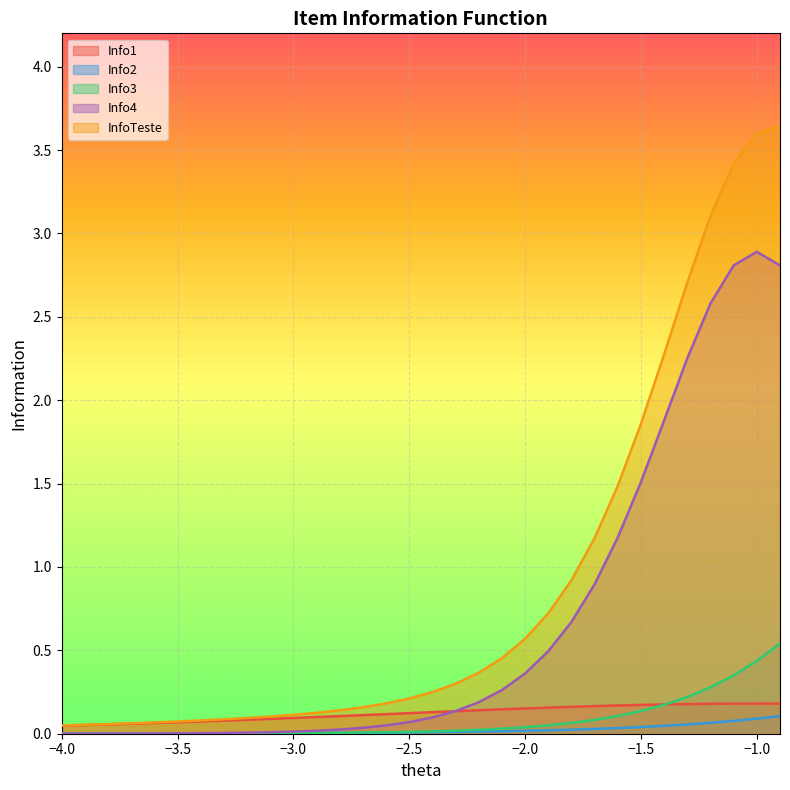

At how many categories does at least one series exceed 1?

9